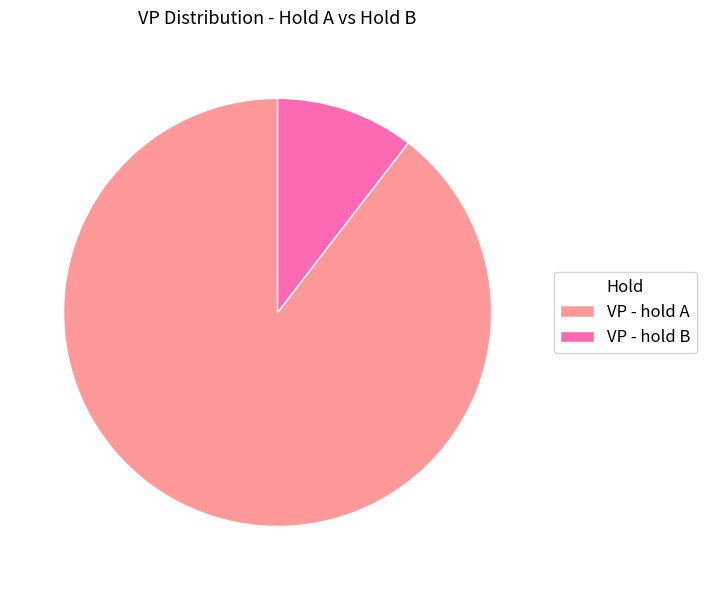

Is it true that VP - hold A is 99% of the pie?

False